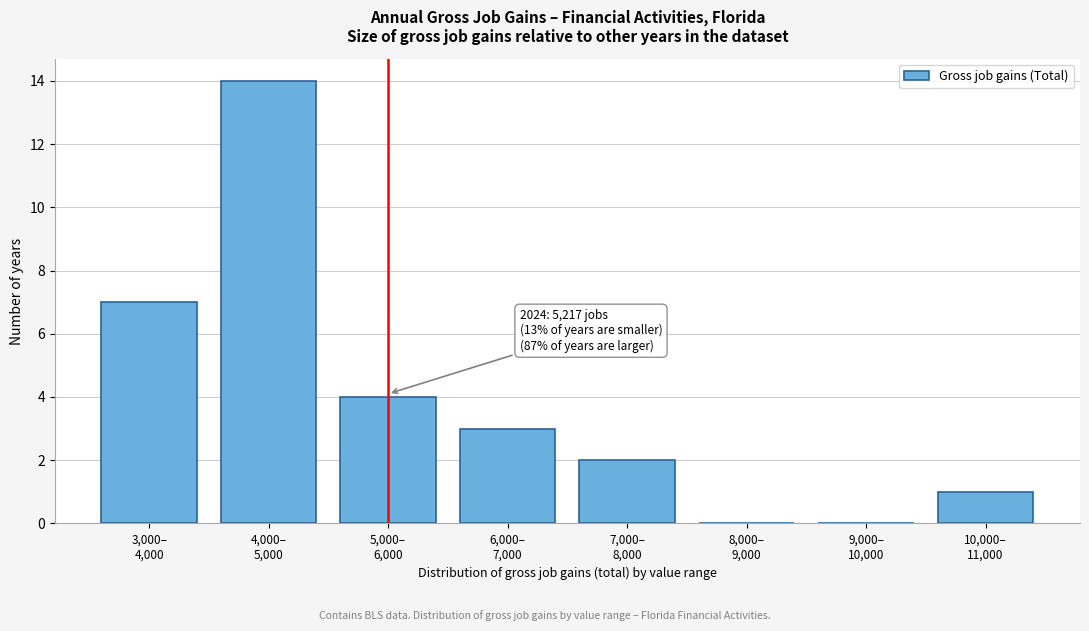

What is the maximum value shown in the chart?

14